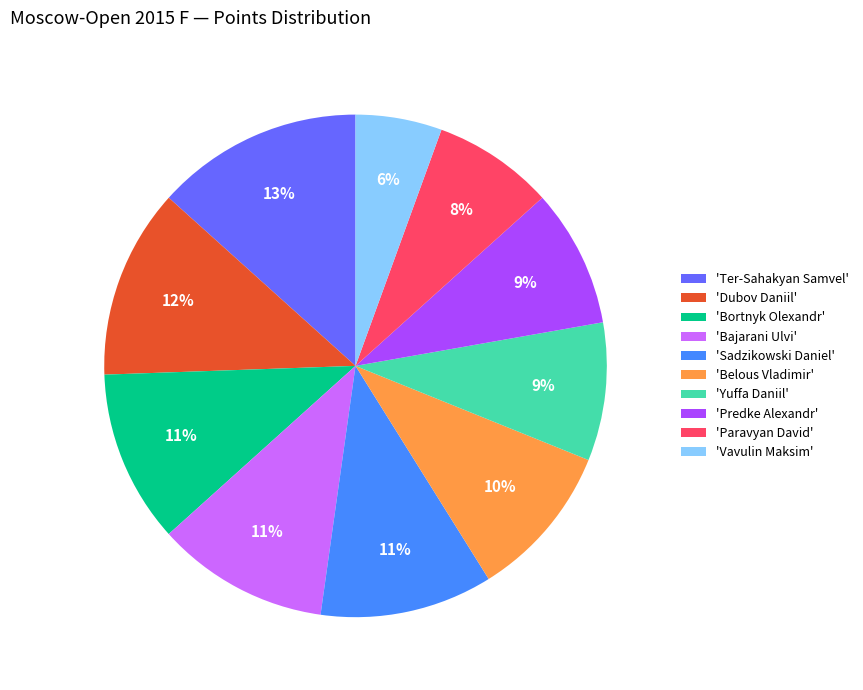

Is 'Predke Alexandr' the majority of the pie?

No